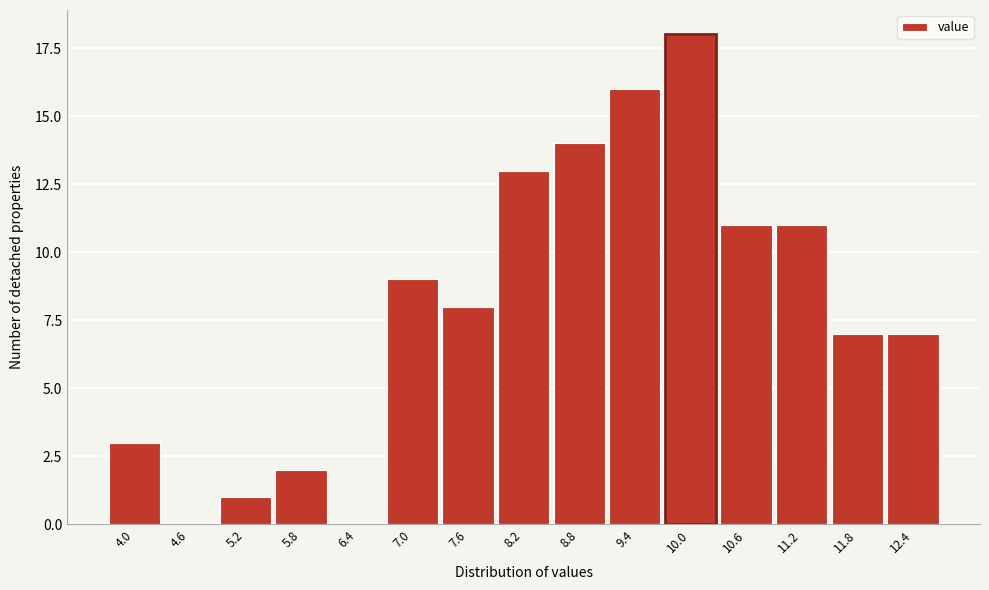

Reading left to right, extract all data points from this chart.

4.0=3	4.6=0	5.2=1	5.8=2	6.4=0	7.0=9	7.6=8	8.2=13	8.8=14	9.4=16	10.0=18	10.6=11	11.2=11	11.8=7	12.4=7